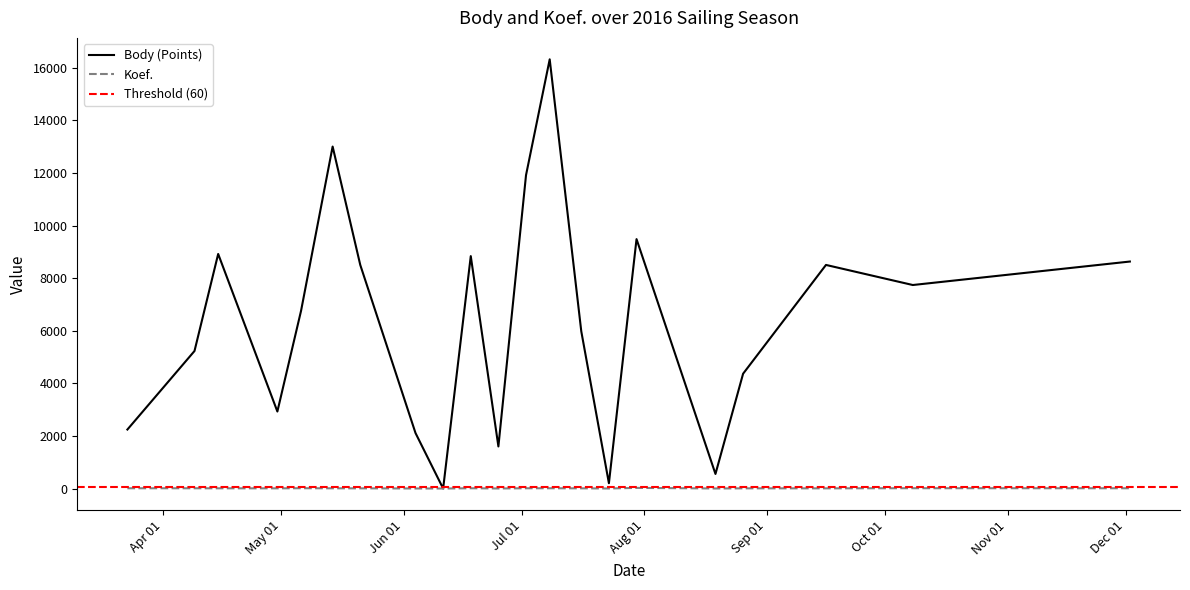

What is the label of the 10th point from the left?

2016-06-18